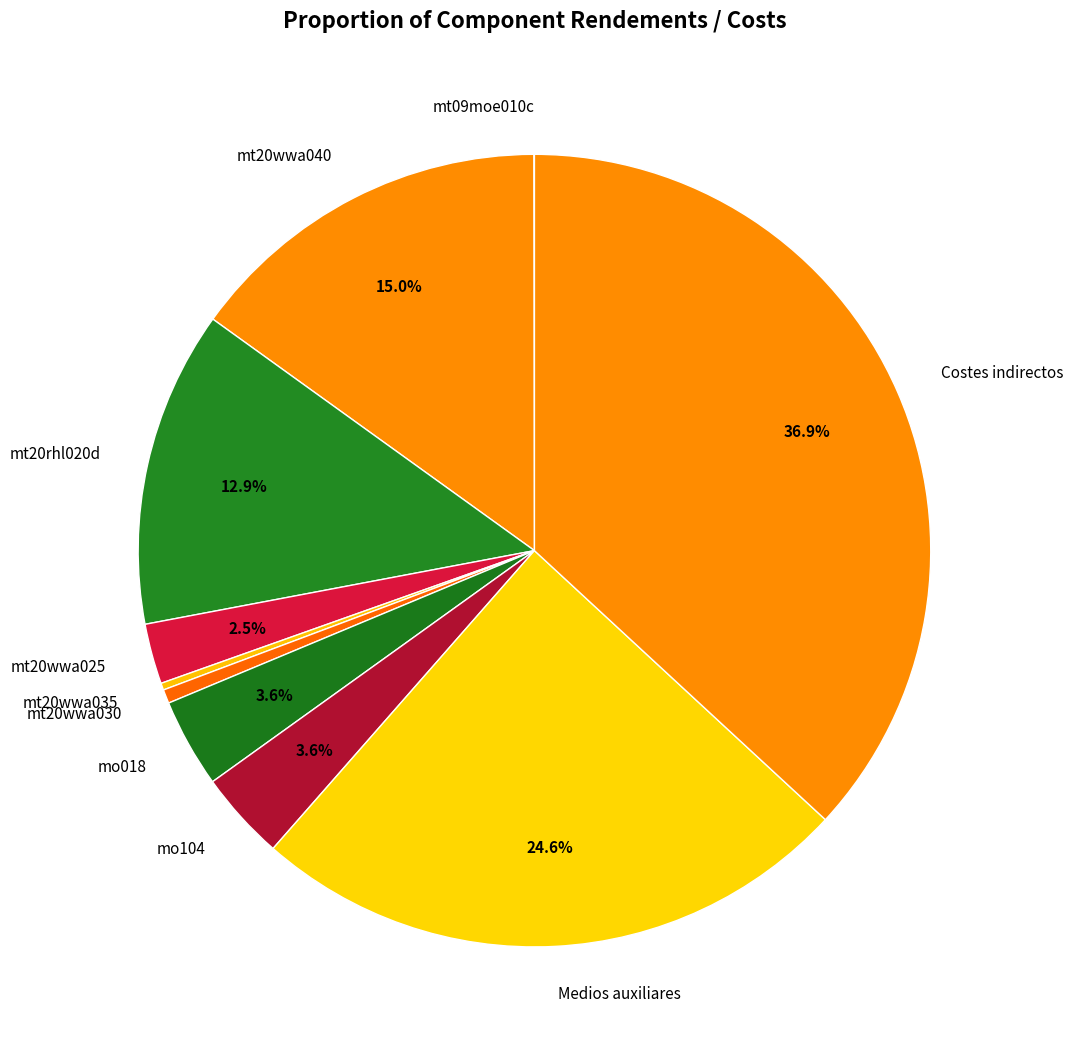

What is the total percentage of mt20rhl020d and mo104?

16.5%